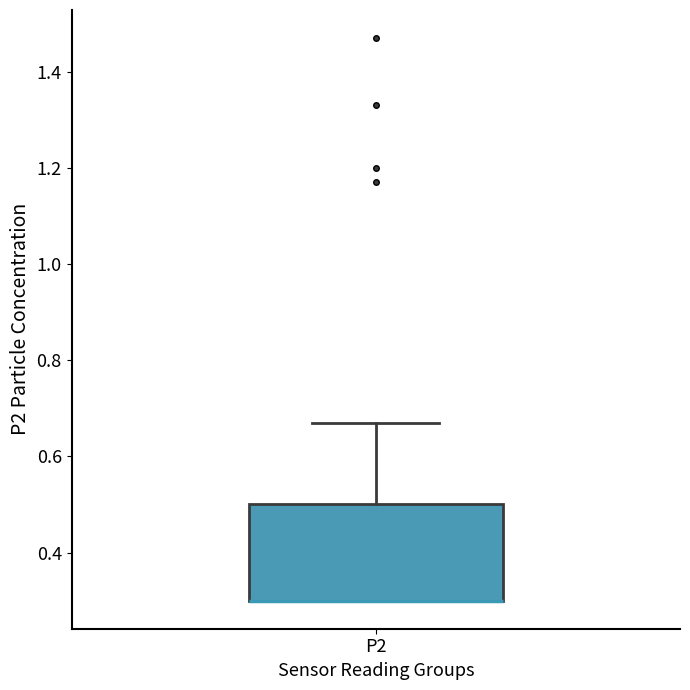

Read this box plot against the y-axis: the position of the median line, the range covered by the box, and the ends of both whiskers. The values are not printed on the chart, so give them approximately, as read against the axis.

median 0.30 (drawn on the box's lower edge), box 0.30 to 0.50, whiskers 0.30 to 0.68